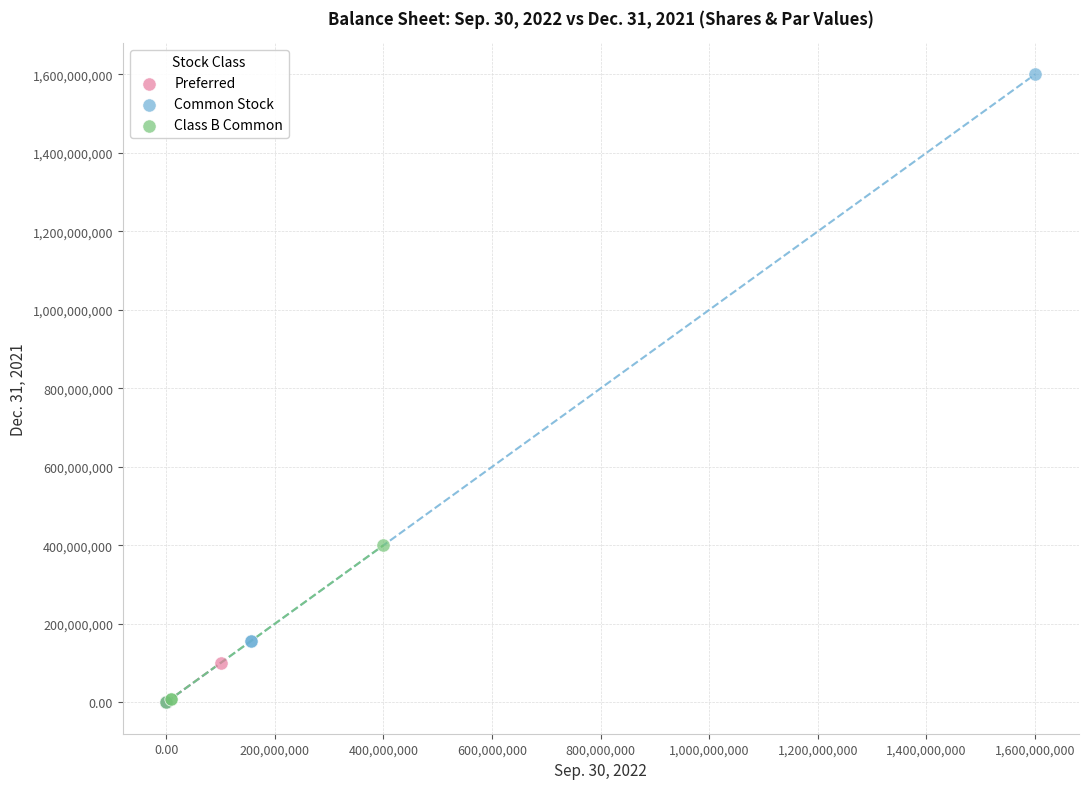

Which series has the largest Y range (max minus min)?

Common Stock